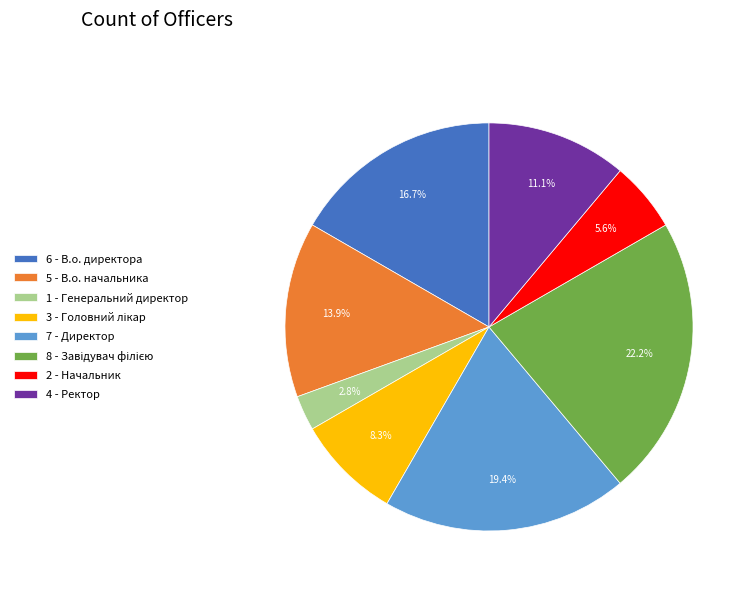

Which has a higher value, 5 - В.о. начальника or 2 - Начальник?

5 - В.о. начальника